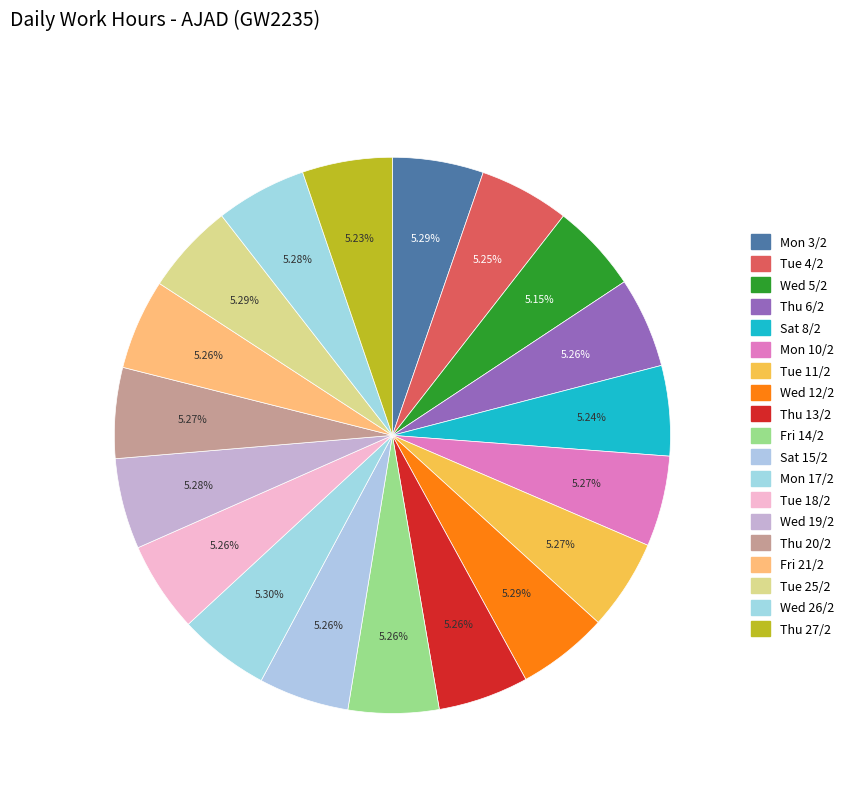

Combined, what portion of the pie is Thu 20/2 and Tue 4/2?

10.5%